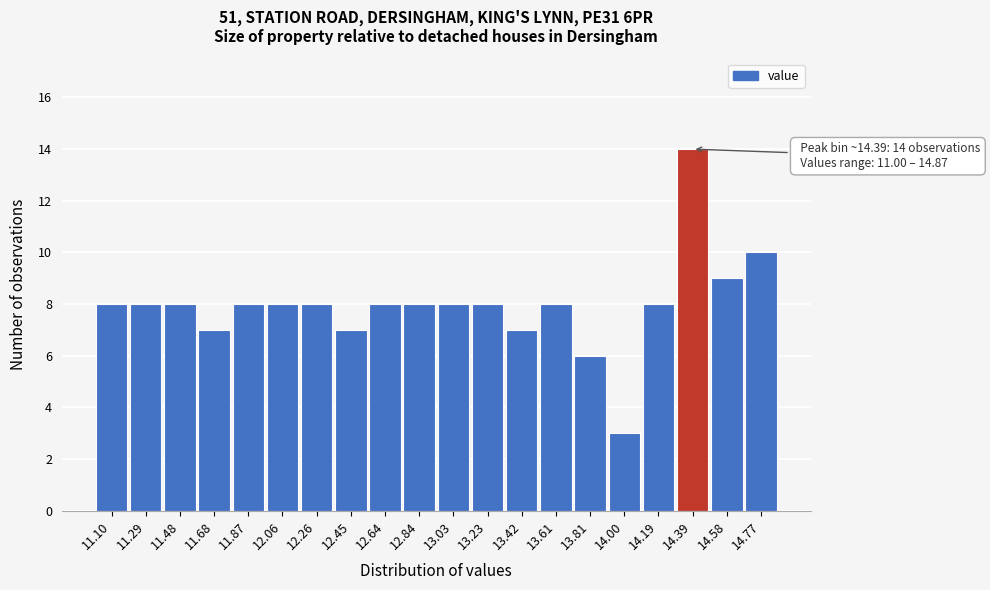

Which range on the x-axis has the tallest bar?

14.28 to 14.48